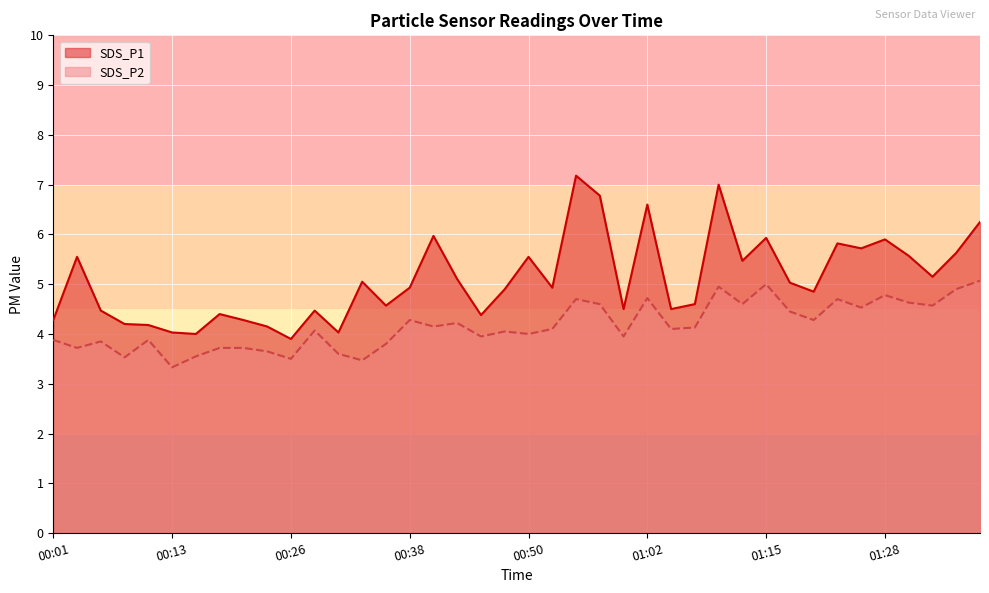

What is the value of the SDS_P1 point at the 17th from the left?

6.0